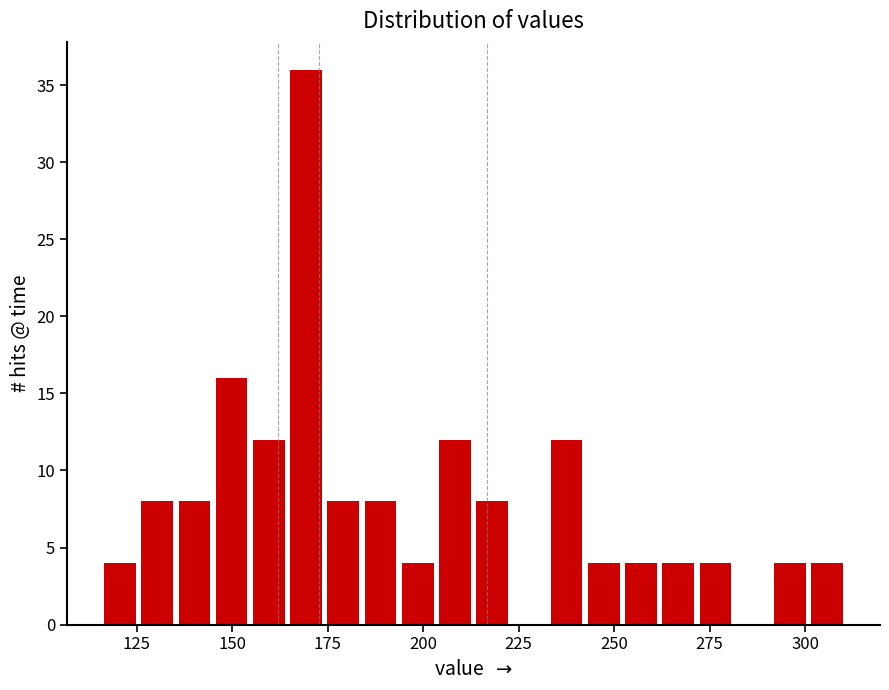

Read against the x-axis, roughly where is the centre of the tallest bar?

170